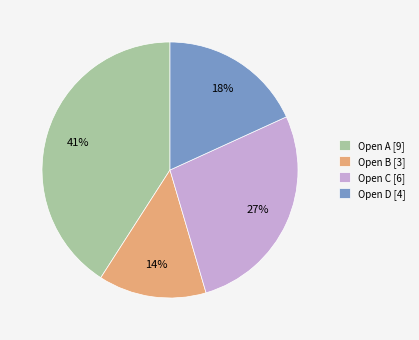

What is the smallest slice in the pie chart?

Open B